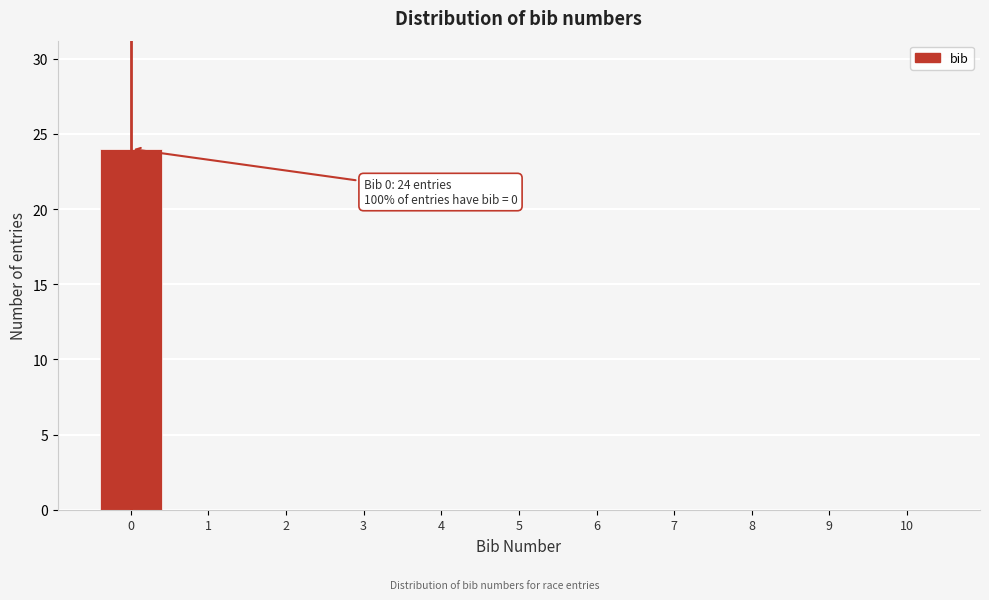

Over which range of the x-axis is the bar tallest?

-0.5 to 0.5